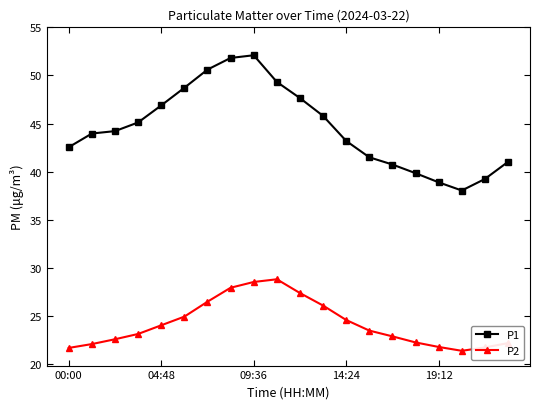

What is the sum of all P1 values?

891.3